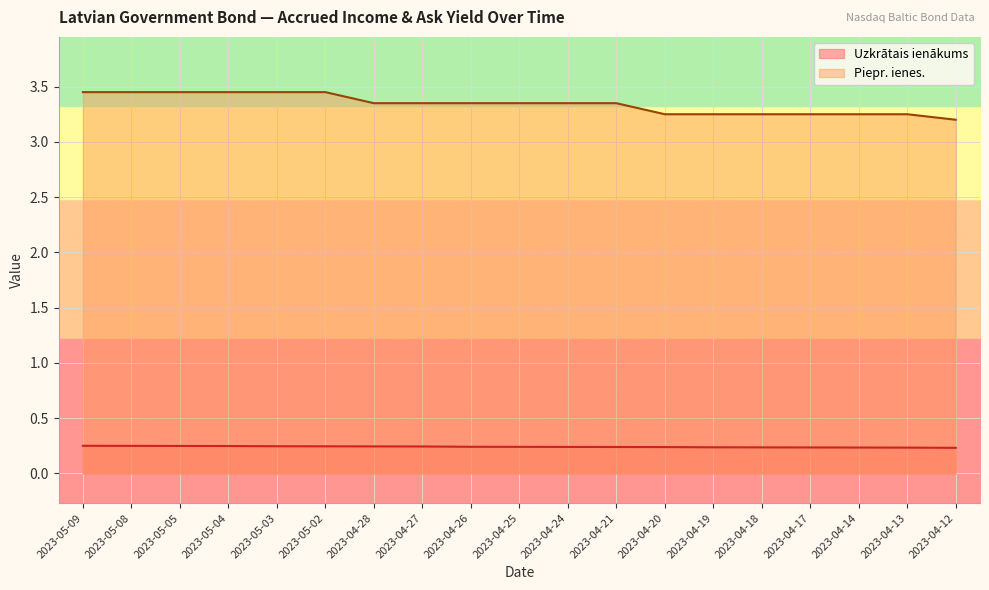

How many categories are shown in the chart?

19